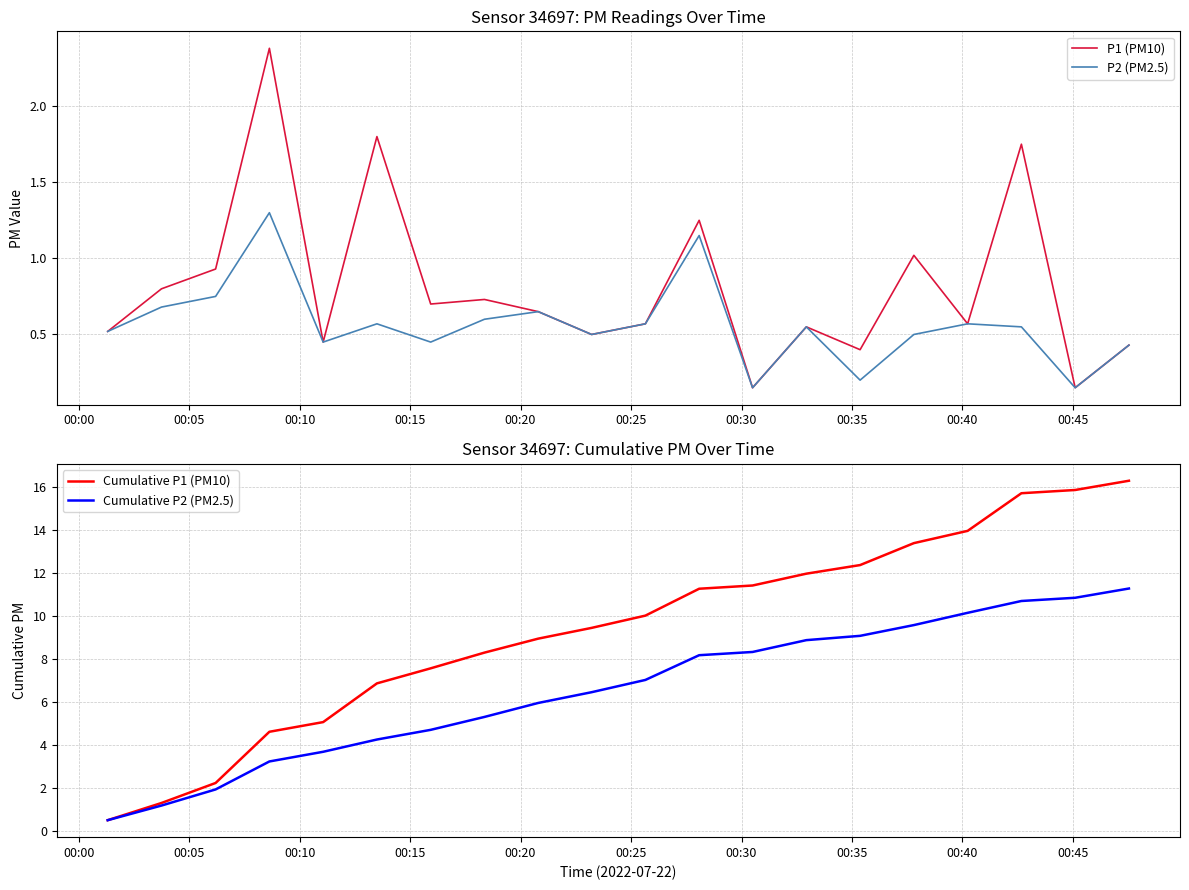

True or false: P2 (PM2.5) and Cumulative P1 (PM10) intersect in this chart.

False